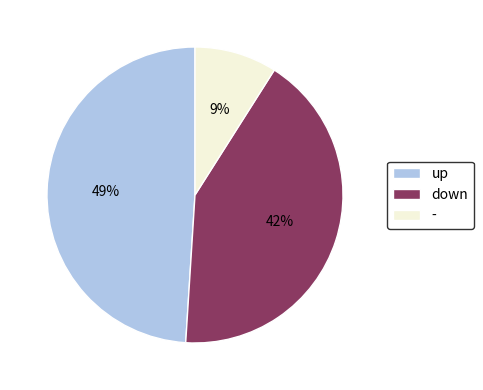

What percentage is the up slice, to the nearest percent?

49%